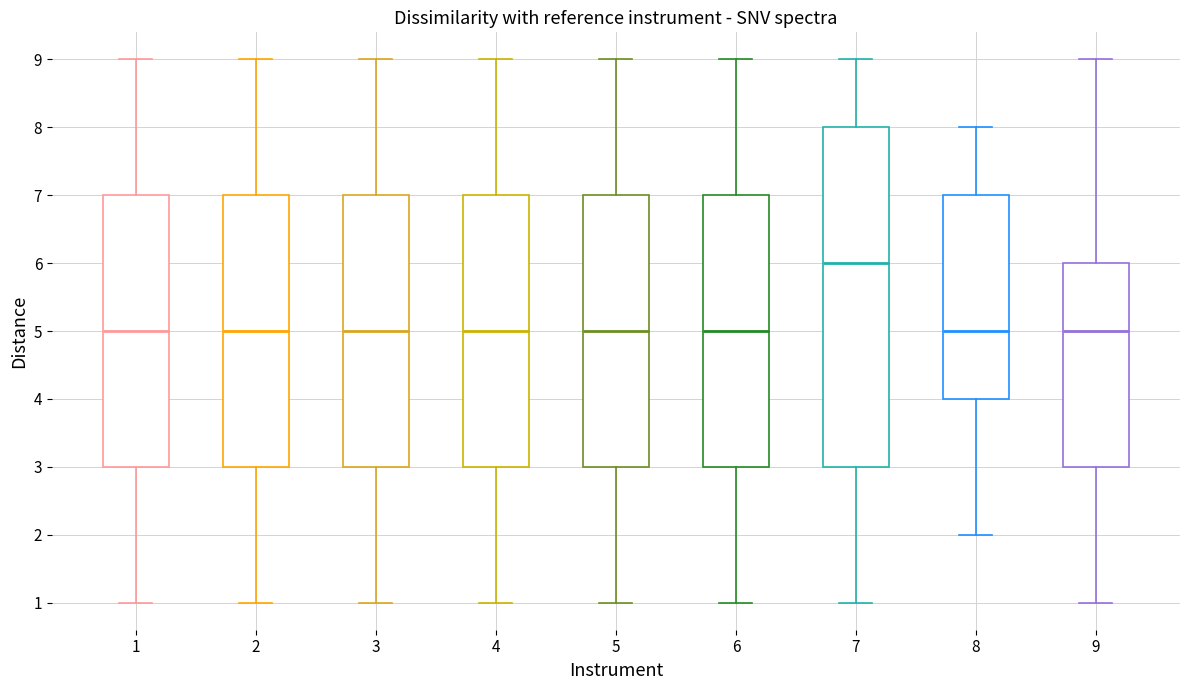

Reading left to right, transcribe this box plot: for each box, give where its median line is, the range the box spans, and where its two whiskers end, as read against the y-axis. The values are not printed on the chart, so give them approximately, as read against the axis.

1: median 5, box 3 to 7, whiskers 1 to 9
2: median 5, box 3 to 7, whiskers 1 to 9
3: median 5, box 3 to 7, whiskers 1 to 9
4: median 5, box 3 to 7, whiskers 1 to 9
5: median 5, box 3 to 7, whiskers 1 to 9
6: median 5, box 3 to 7, whiskers 1 to 9
7: median 6, box 3 to 8, whiskers 1 to 9
8: median 5, box 4 to 7, whiskers 2 to 8
9: median 5, box 3 to 6, whiskers 1 to 9